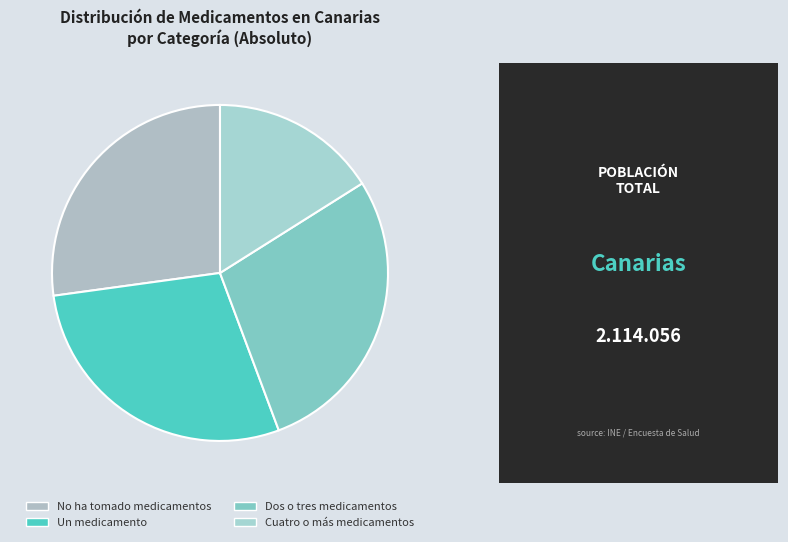

How many segments does this pie chart have?

4